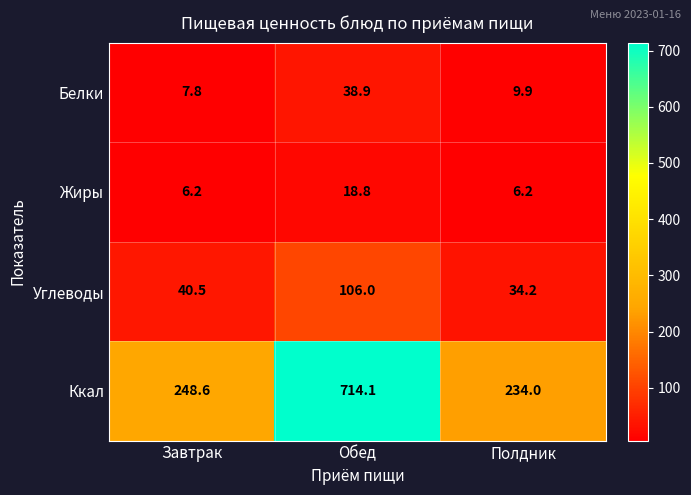

True or false: Белки has a value of 9.9 at Полдник.

True